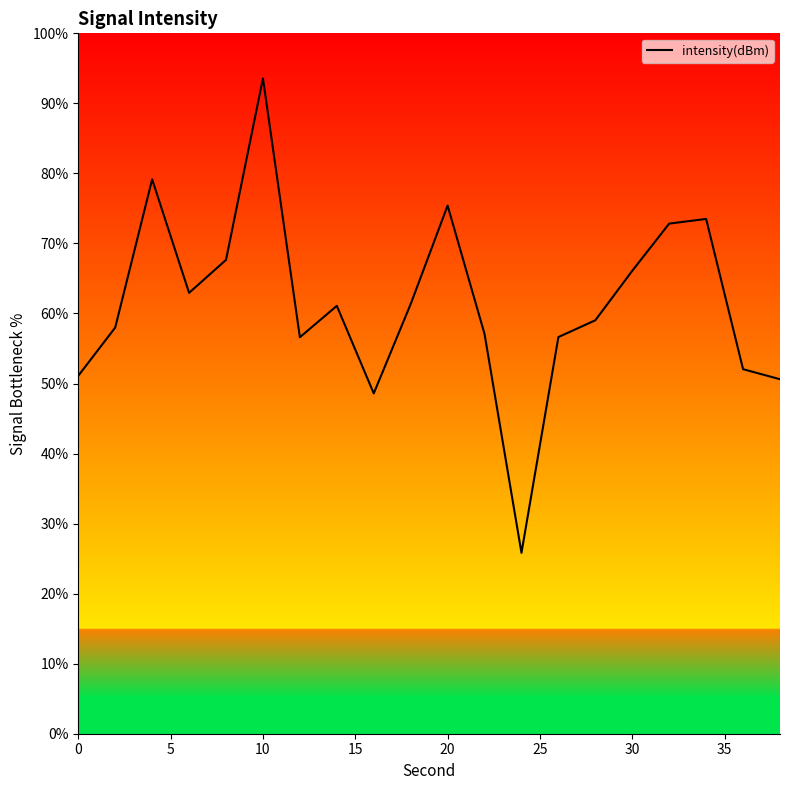

What is the minimum value shown in the chart?

25.8